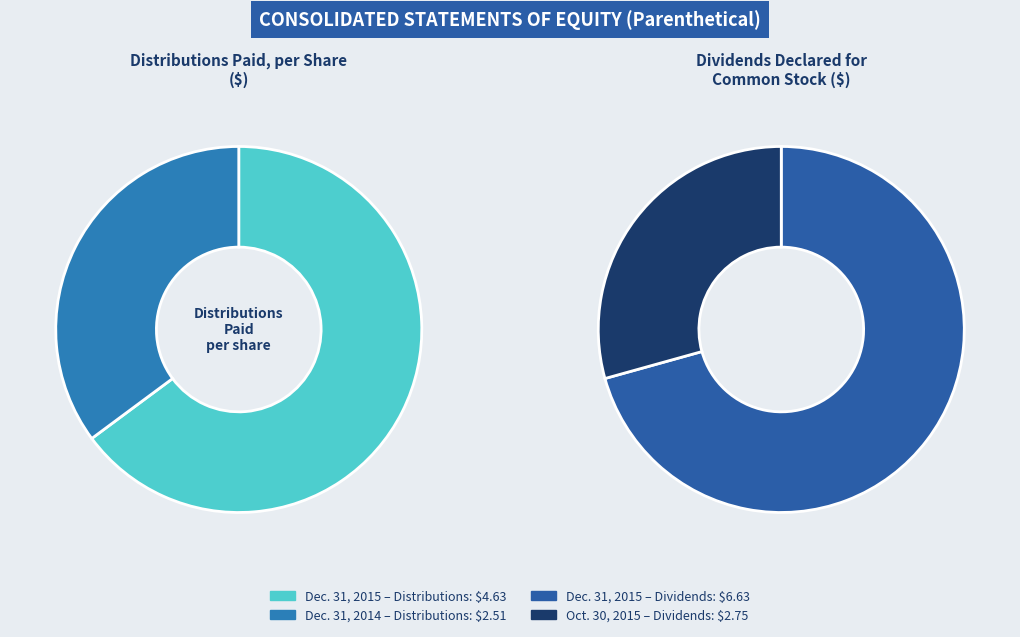

Which category has the biggest portion of the pie?

Dec. 31, 2015